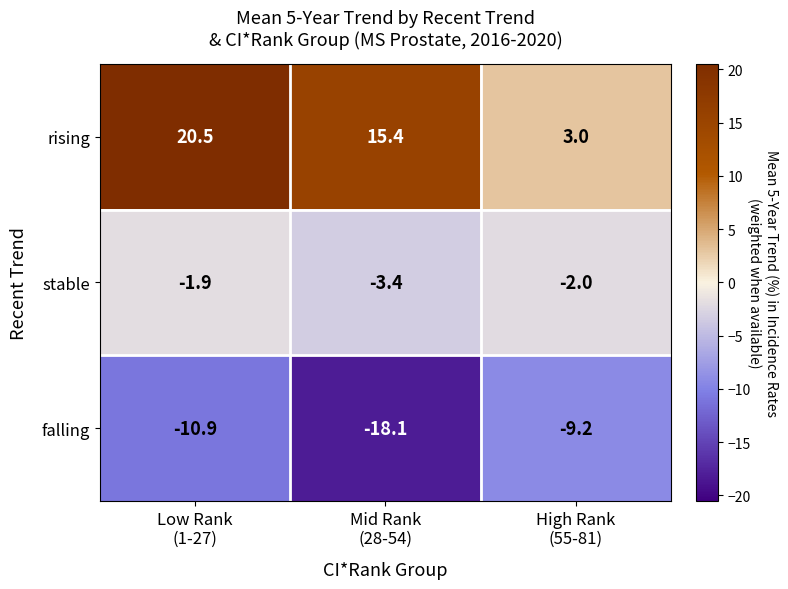

Which series has the largest total across all categories?

rising